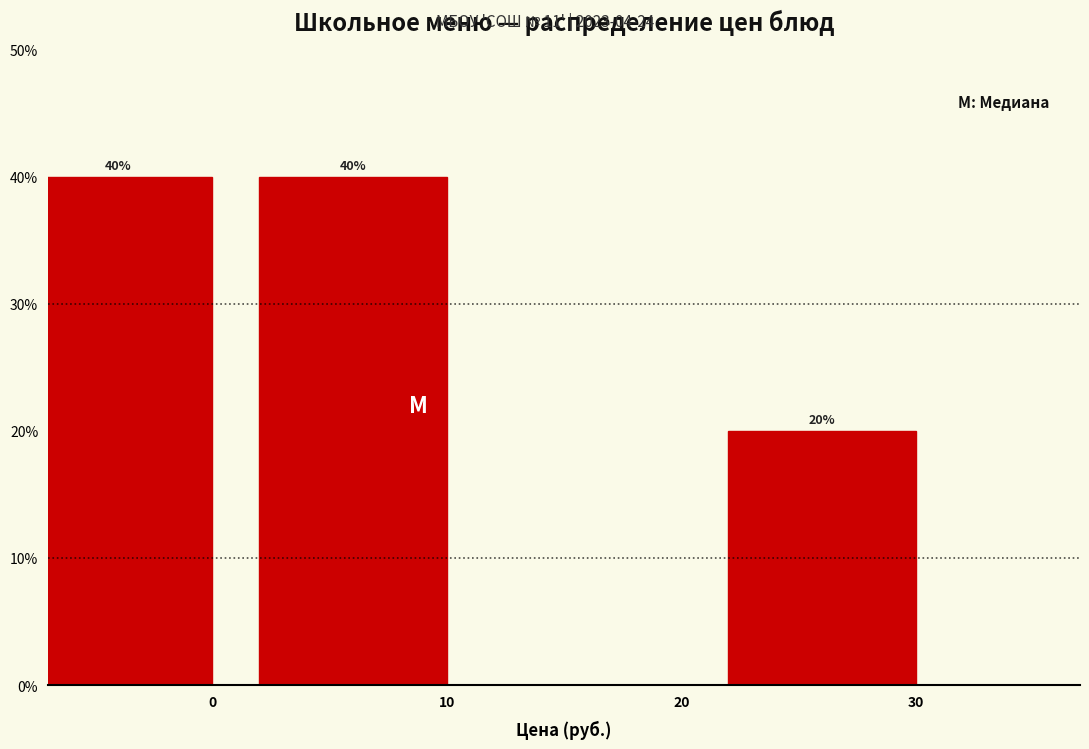

Reading left to right, extract all data points from this chart.

0=40	10=40	20=0	30=20